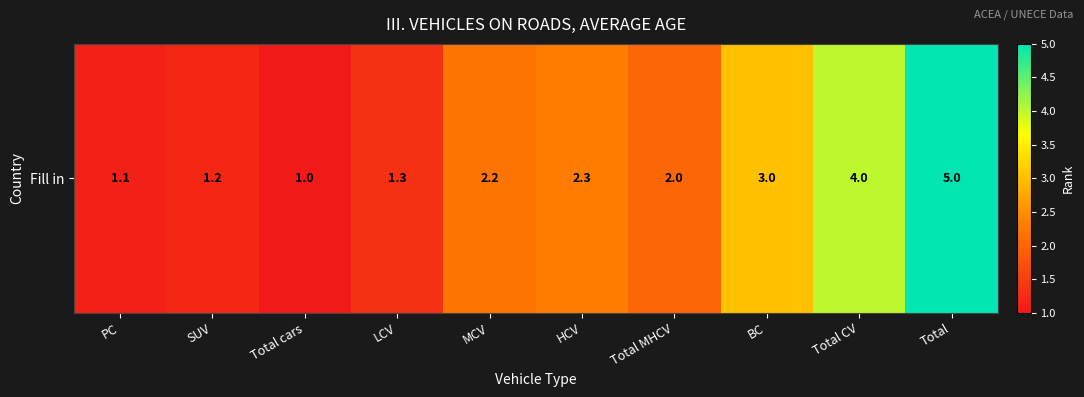

What value does the data have at Total MHCV?

2.0